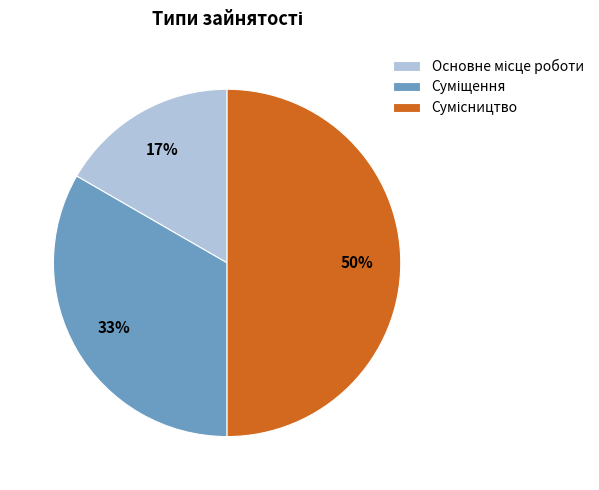

To the nearest percent, what is the difference between the largest and smallest slice percentages?

33%